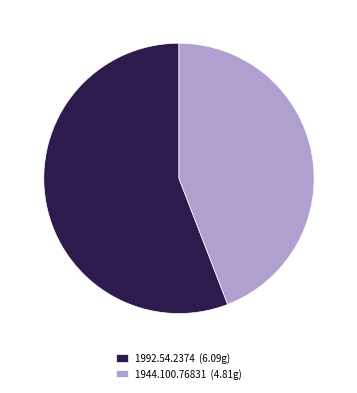

Count the number of slices in the pie.

2